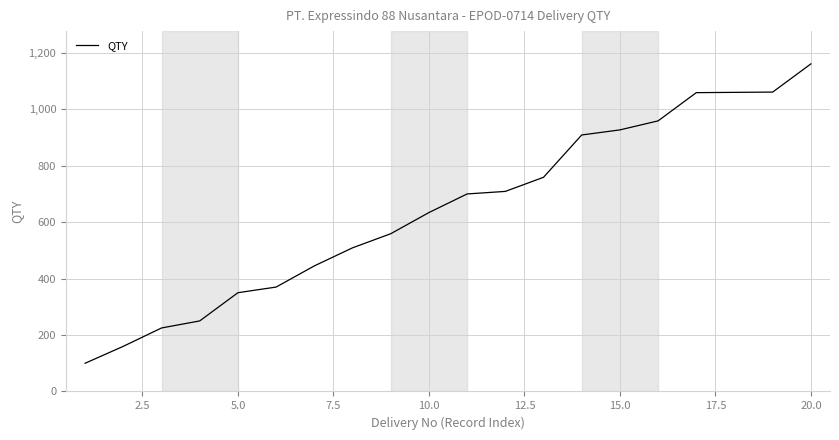

What is the maximum value shown in the chart?

1161